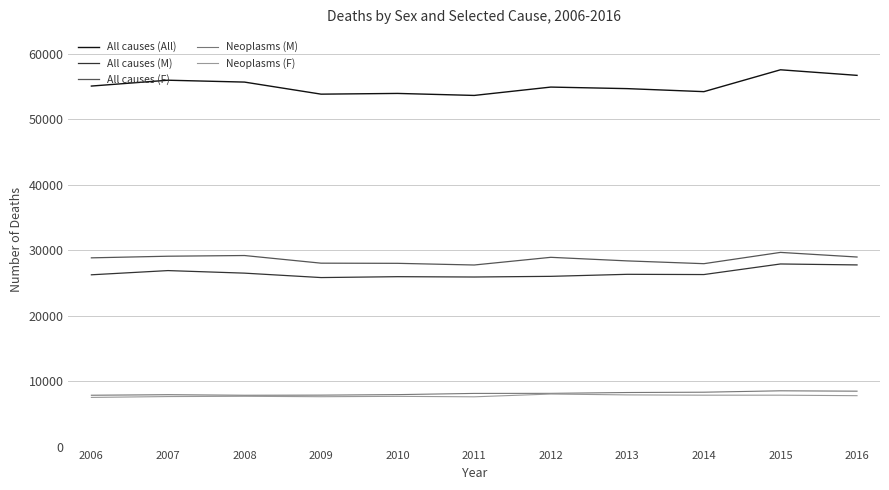

The Neoplasms (F) series shows 7684 at 2008. True or false?

True